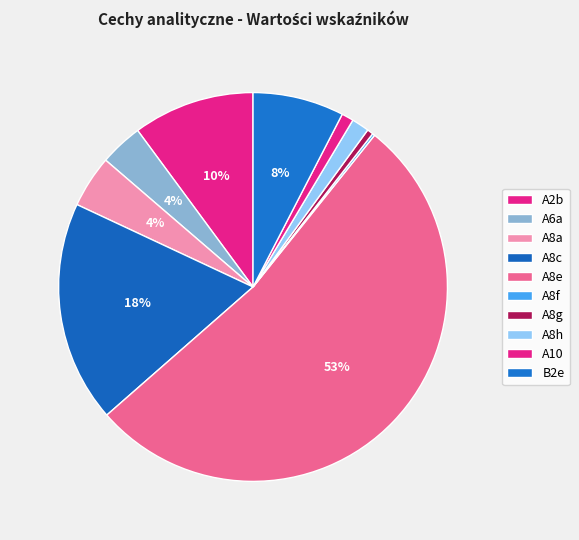

Rank the categories by value from highest to lowest.

A8e, A8c, A2b, B2e, A8a, A6a, A8h, A10, A8g, A8f